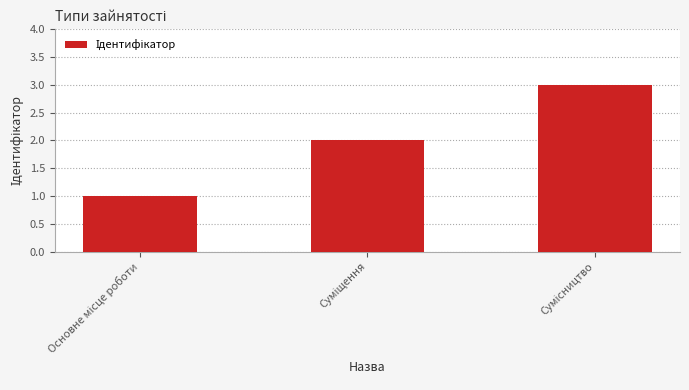

What is the maximum value shown in the chart?

3